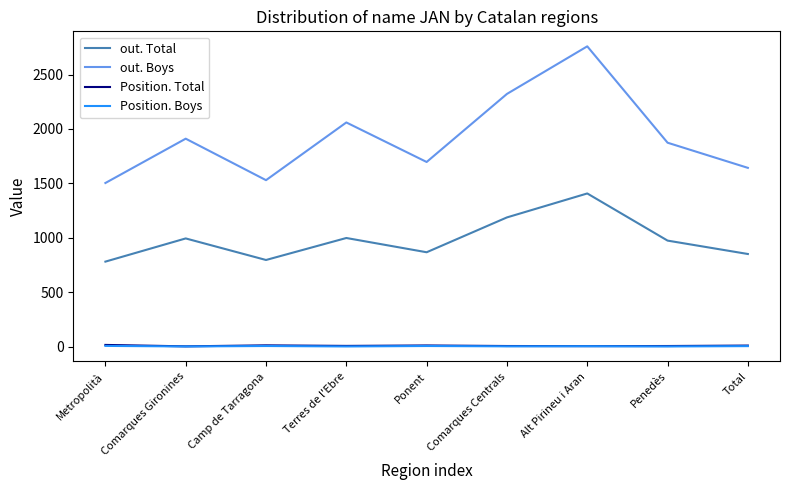

At which label does out. Total first exceed 975?

Comarques Gironines